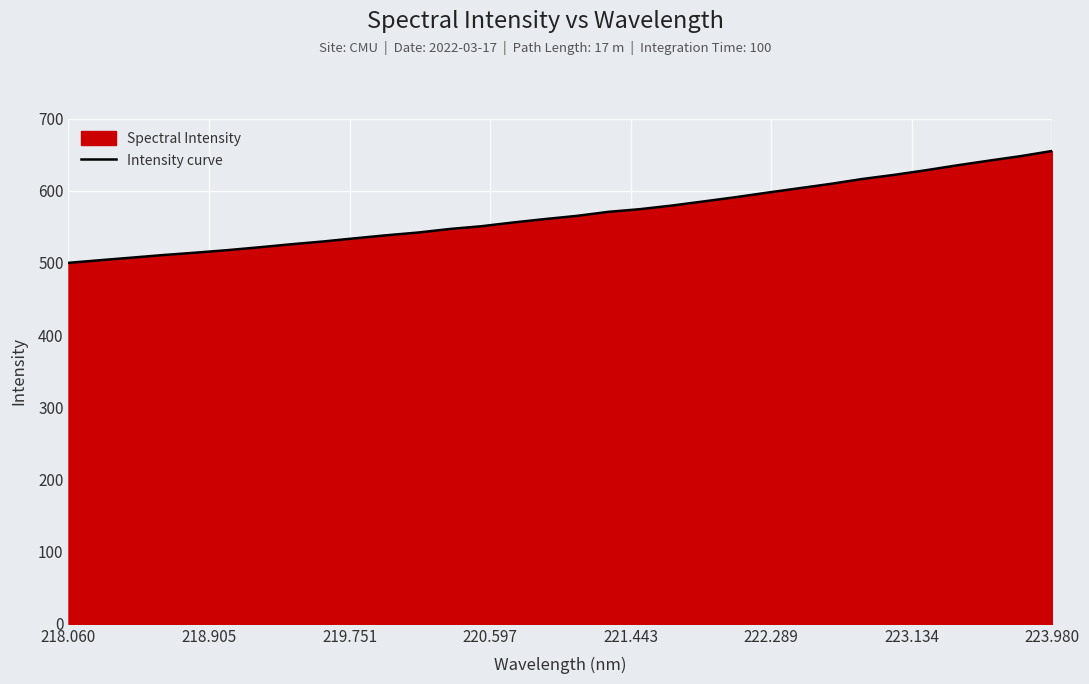

What is the difference between the maximum and minimum values?

155.0